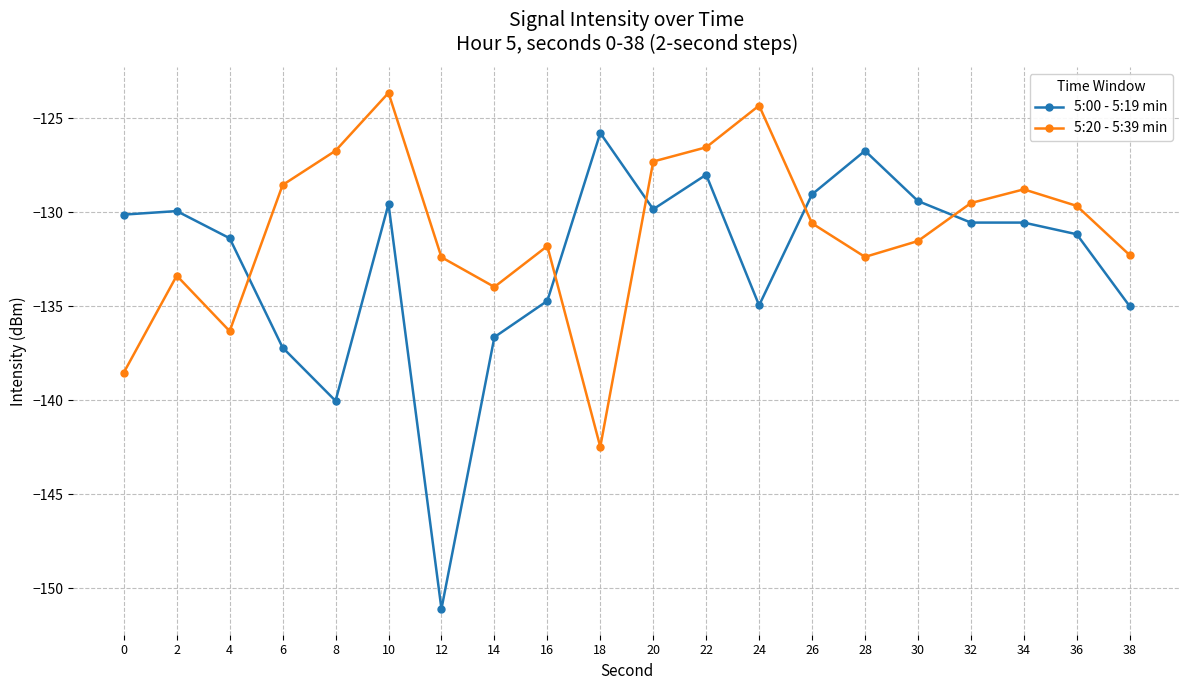

What is the approximate value of 5:20 - 5:39 min at 38?

-132.3